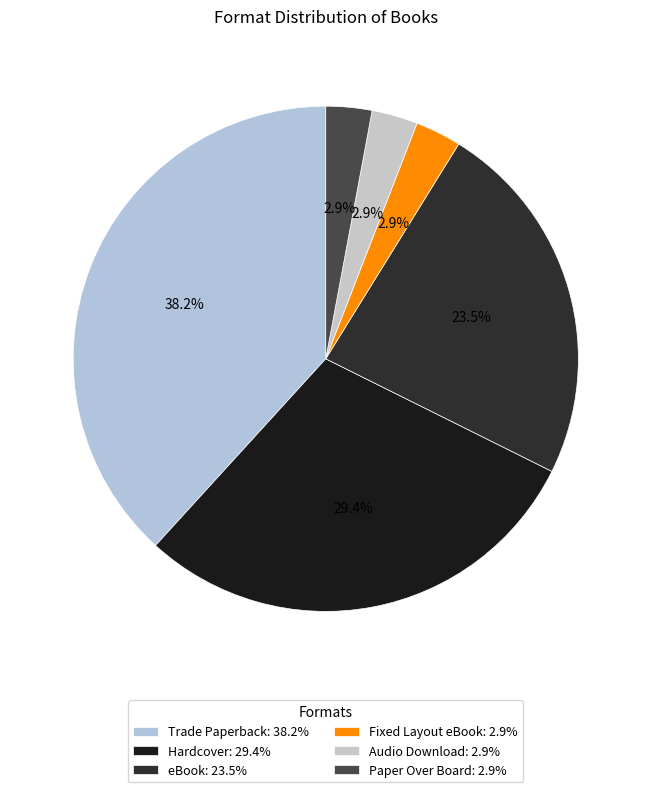

To the nearest percent, what is the combined percentage of Trade Paperback and eBook?

62%